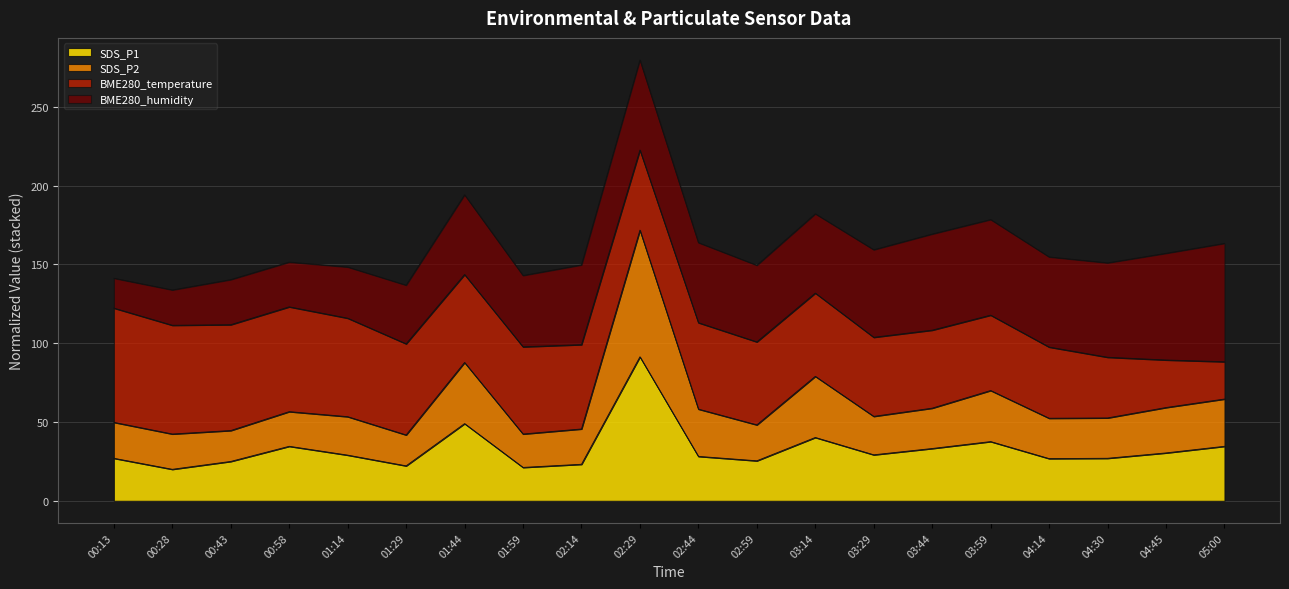

At which label does SDS_P1 reach its peak?

02:29